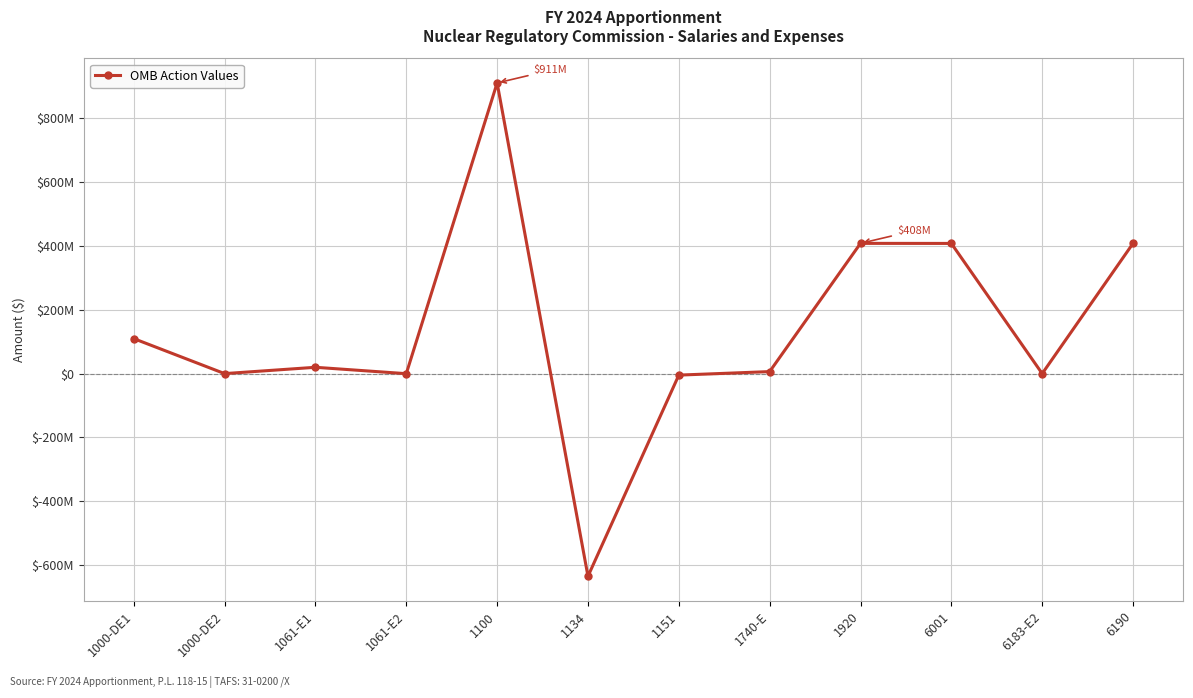

What is the sum of the values at 1740-E and 1061-E1?

26500000